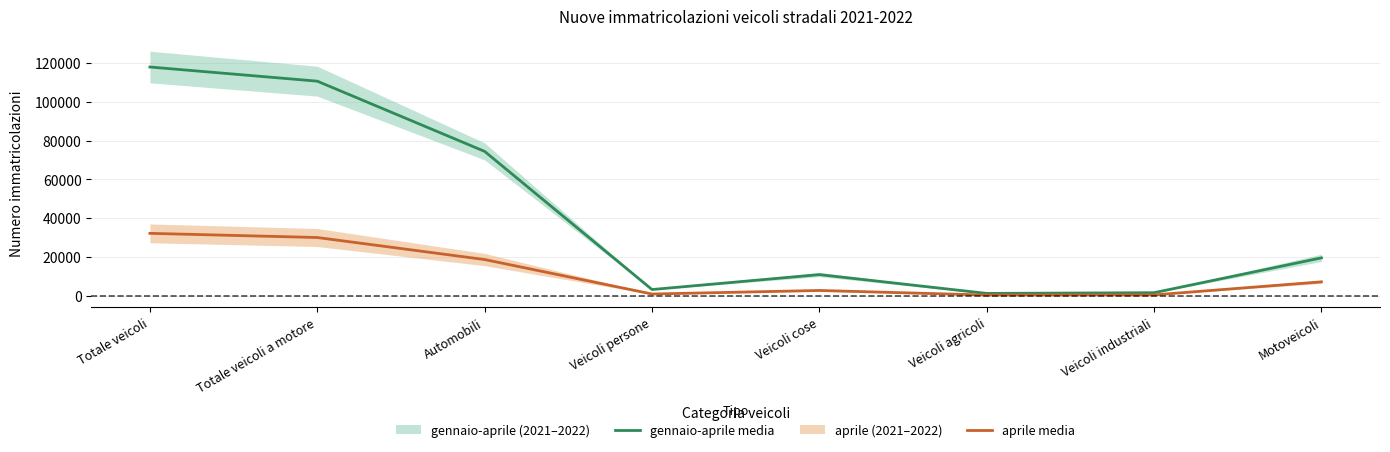

Is it true that gennaio-aprile media equals 1671.4 at Veicoli agricoli?

False